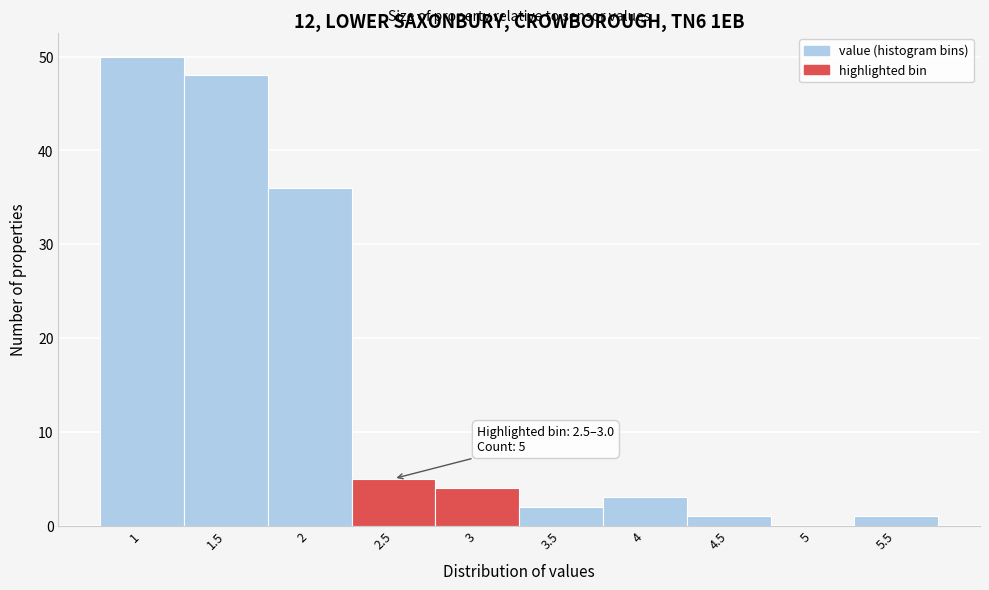

Reading left to right, extract all data points from this chart.

1=50	1.5=48	2=36	2.5=5	3=4	3.5=2	4=3	4.5=1	5=0	5.5=1